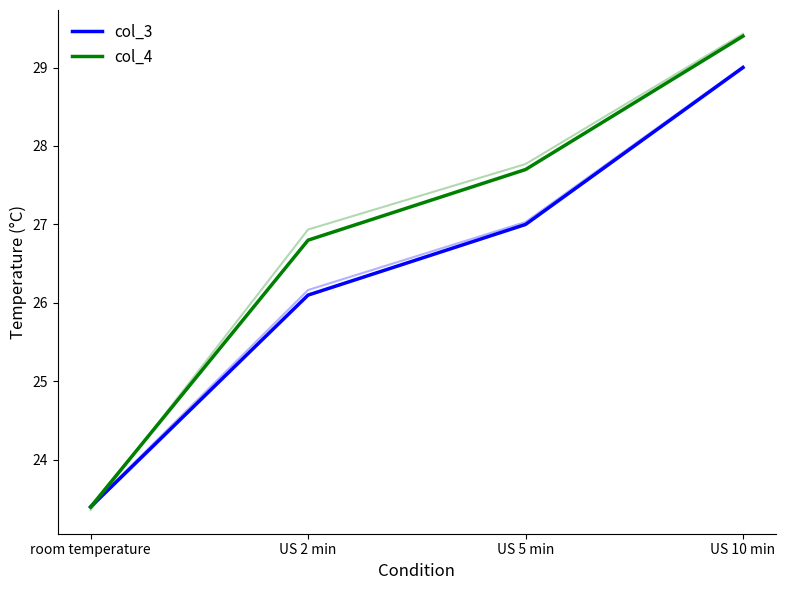

True or false: col_4 and col_3 intersect in this chart.

False